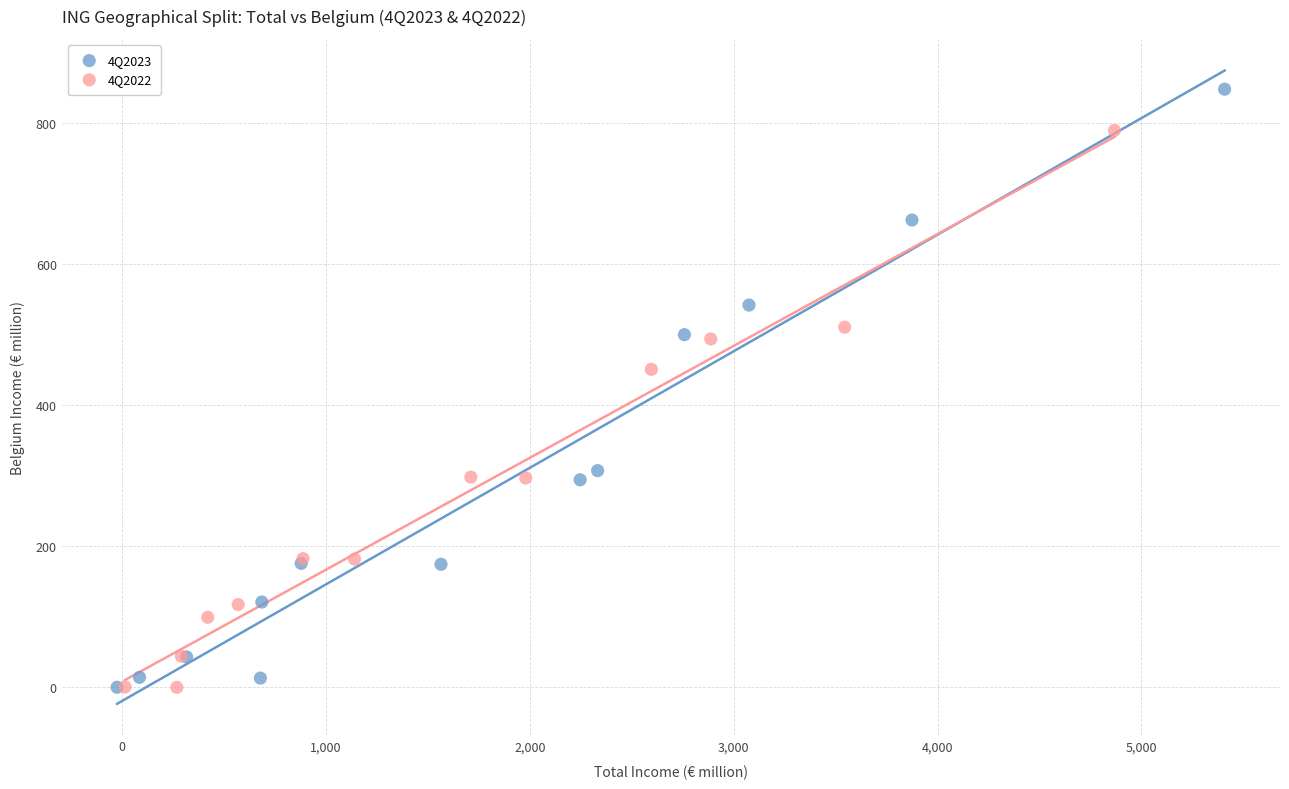

Which series contains the highest Y value?

4Q2023